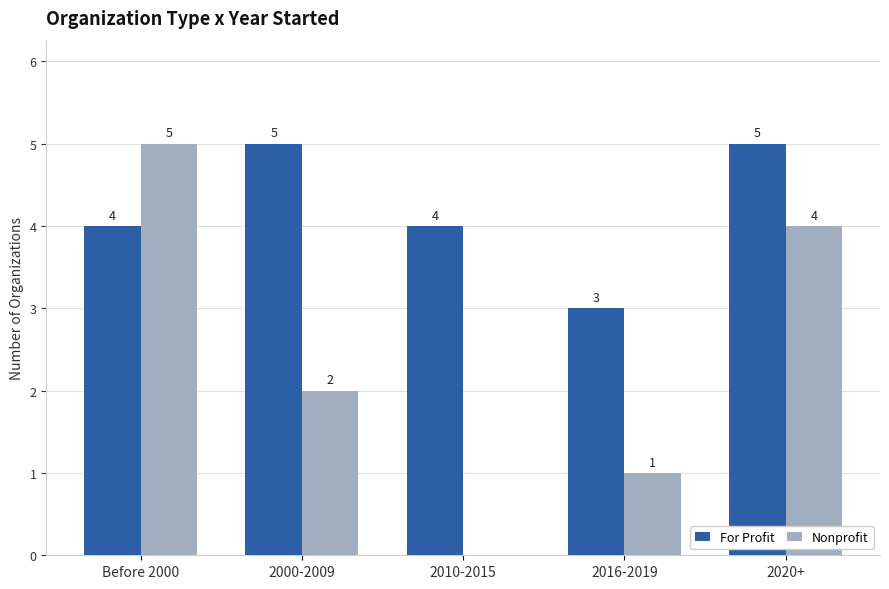

How many groups of bars are there?

5